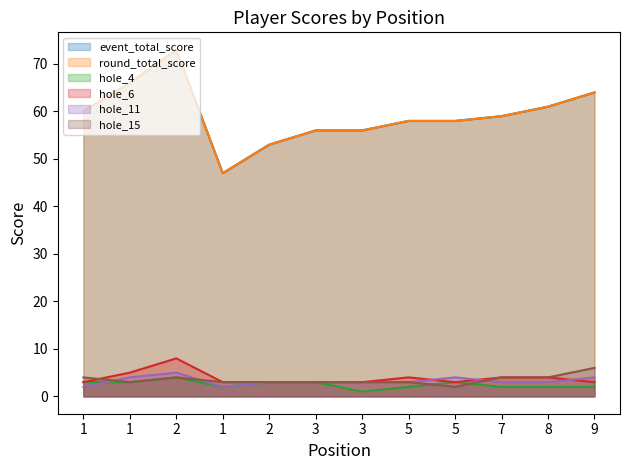

What is the average value of the hole_4 series?

2